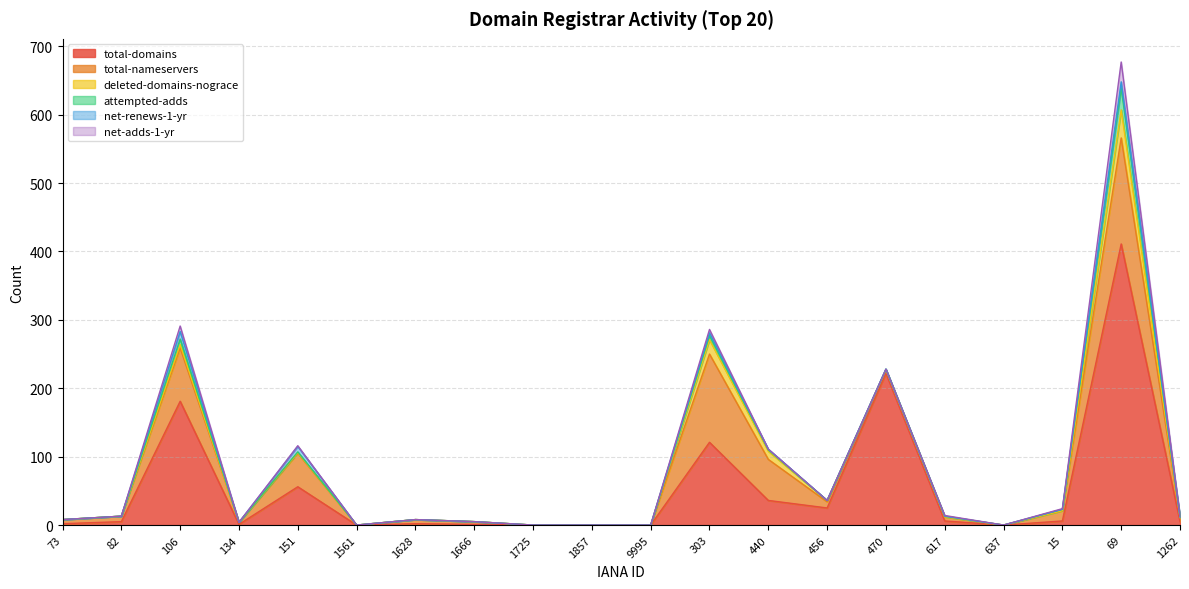

True or false: deleted-domains-nograce has a value of 13 at 15.

False